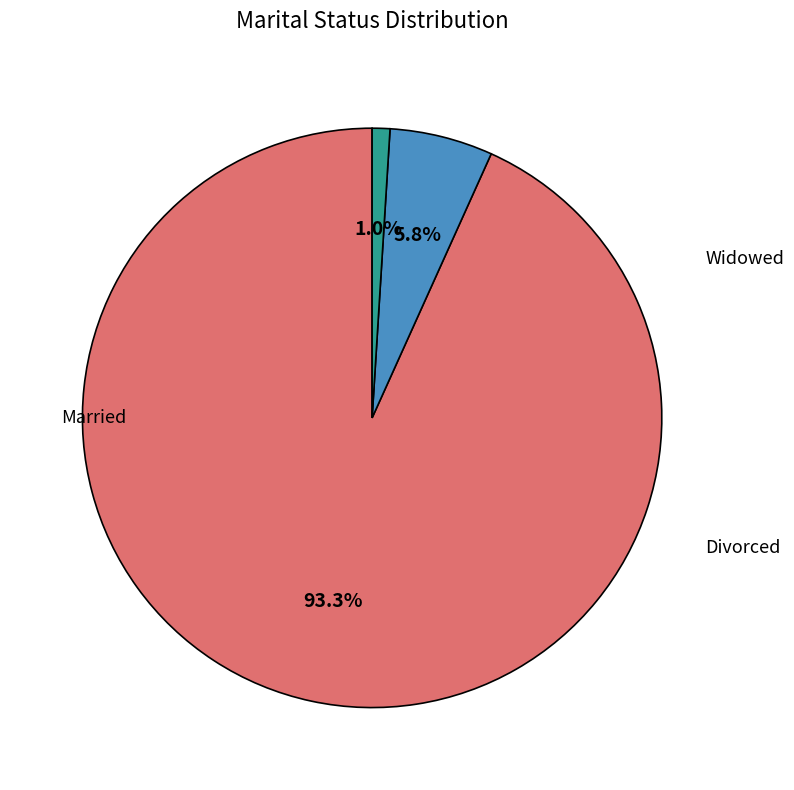

Does any single category account for the majority?

Yes